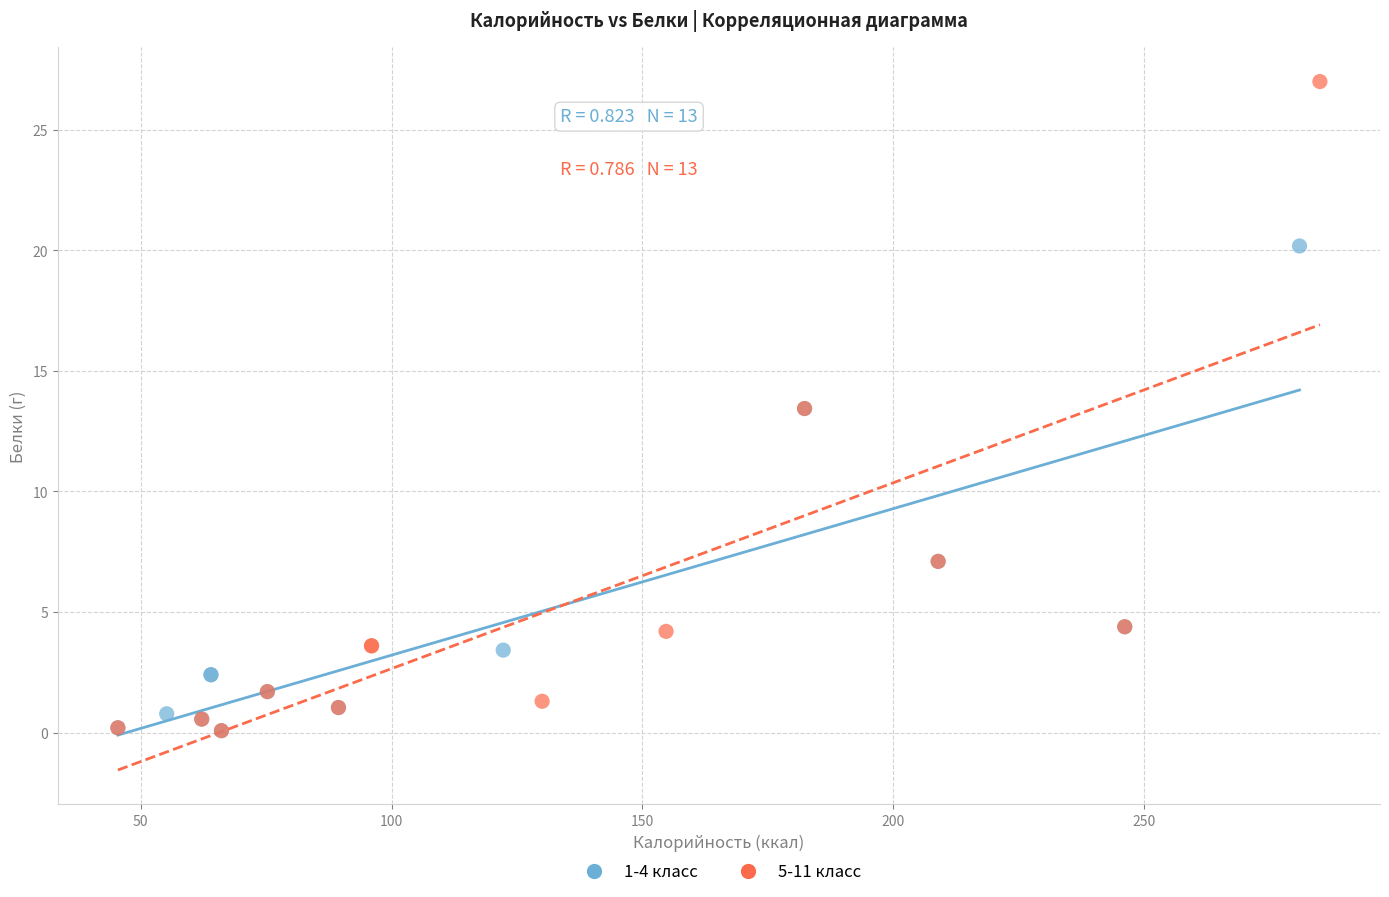

Which series reaches the maximum Y coordinate?

5-11 класс